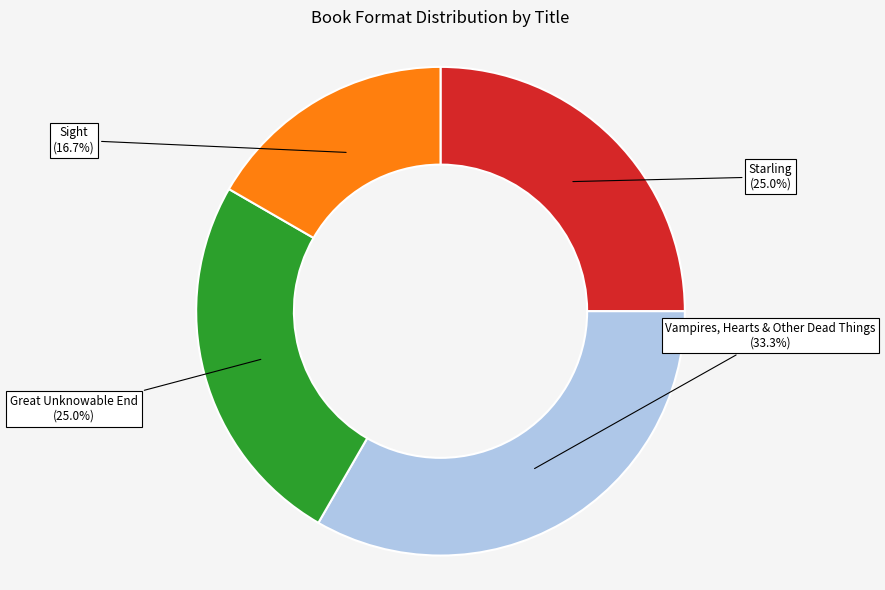

The Great Unknowable End slice represents 25% of the pie. True or false?

True